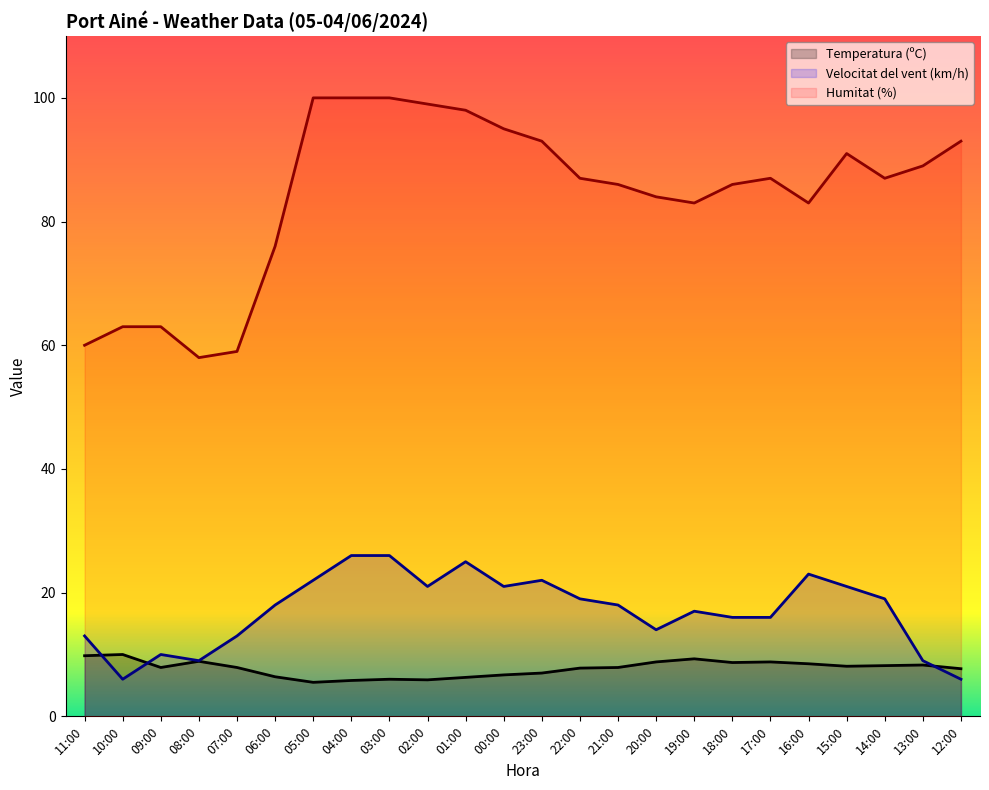

True or false: Humitat (%) has a value of 89.0 at 13:00.

True